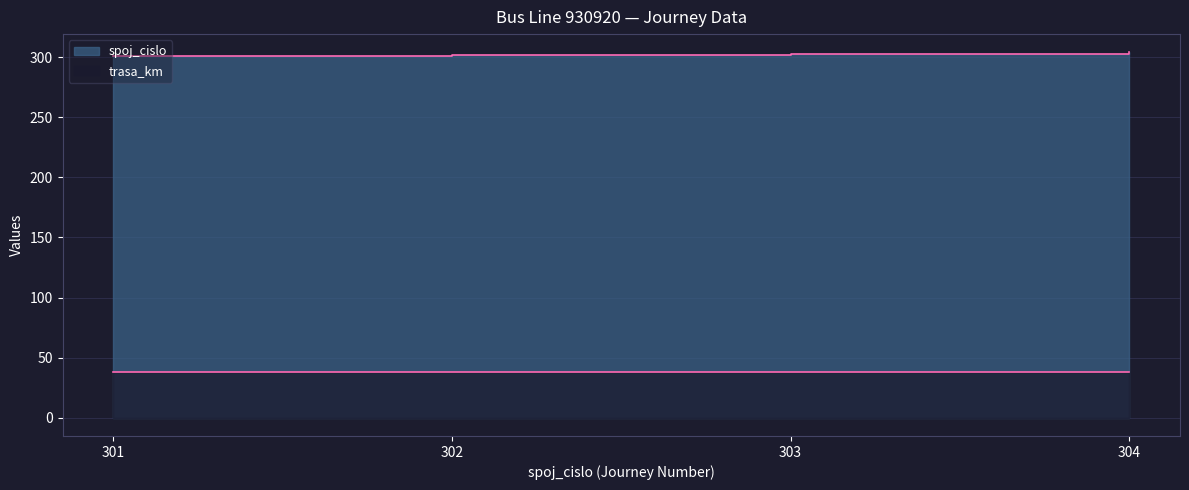

At which category does the chart reach its minimum across all series?

301